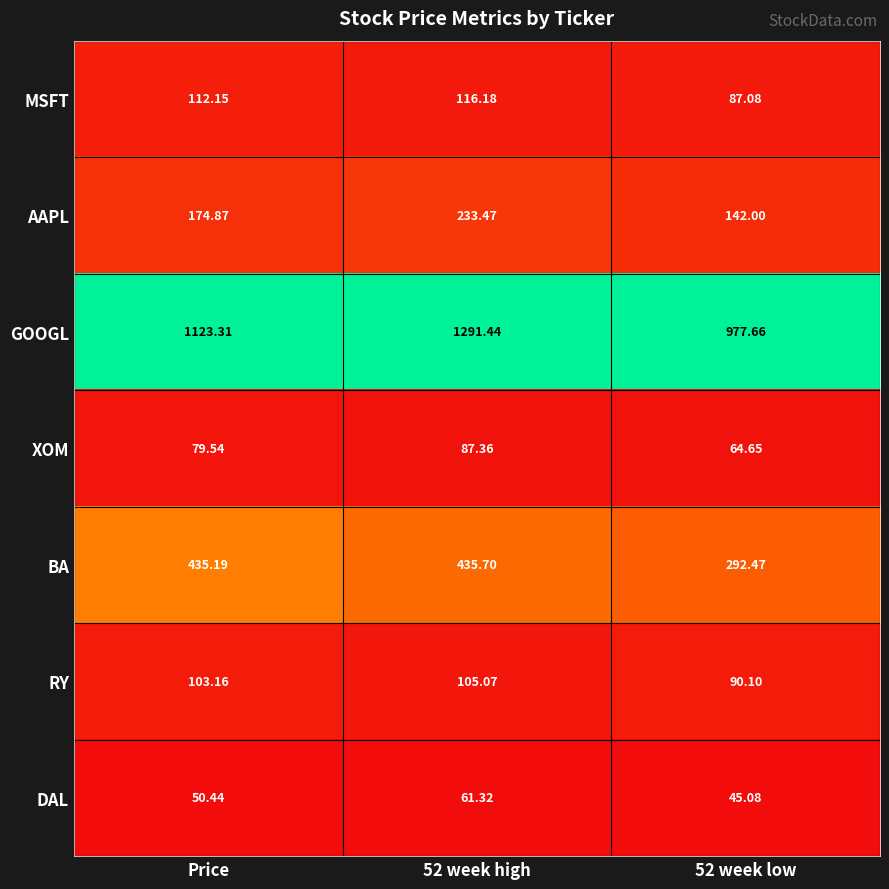

Is the value of BA at 52 week low greater than the value of DAL at Price?

Yes